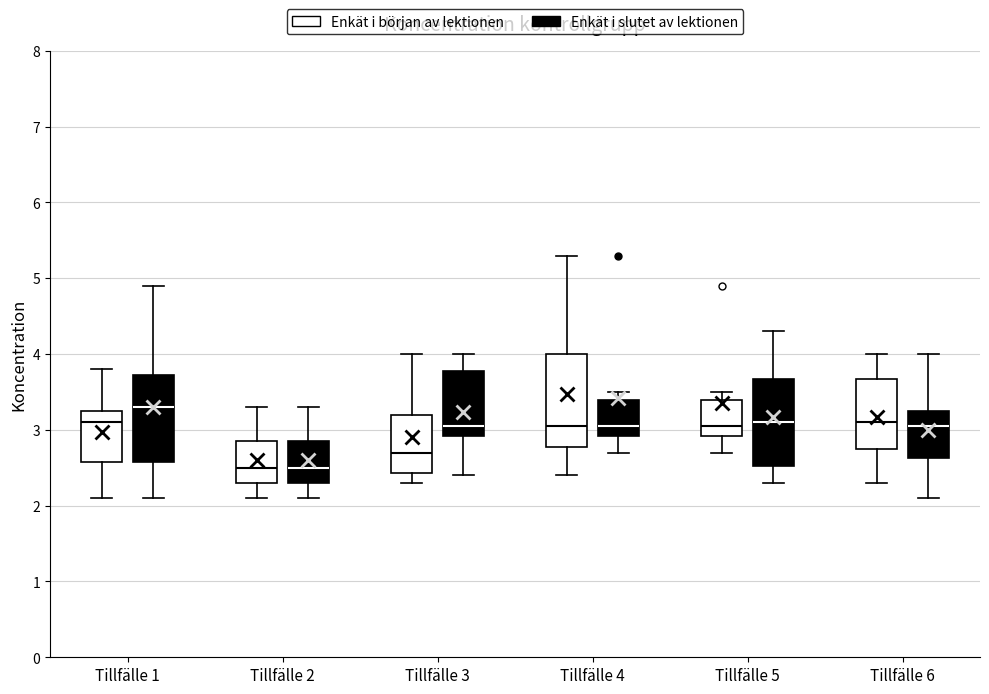

Reading left to right, read every box against the y-axis: the position of its median line, the range the box covers, and the ends of its whiskers. The values are not printed on the chart, so give them approximately, as read against the axis.

Tillfälle 1 (Enkät i början av lektionen): median 3.1, box 2.6 to 3.3, whiskers 2.1 to 3.8
Tillfälle 1 (Enkät i slutet av lektionen): median 3.3, box 2.6 to 3.7, whiskers 2.1 to 4.9
Tillfälle 2 (Enkät i början av lektionen): median 2.5, box 2.3 to 2.9, whiskers 2.1 to 3.3
Tillfälle 2 (Enkät i slutet av lektionen): median 2.5, box 2.3 to 2.9, whiskers 2.1 to 3.3
Tillfälle 3 (Enkät i början av lektionen): median 2.7, box 2.4 to 3.2, whiskers 2.3 to 4.0
Tillfälle 3 (Enkät i slutet av lektionen): median 3.1, box 2.9 to 3.8, whiskers 2.4 to 4.0
Tillfälle 4 (Enkät i början av lektionen): median 3.1, box 2.8 to 4.0, whiskers 2.4 to 5.3
Tillfälle 4 (Enkät i slutet av lektionen): median 3.1, box 2.9 to 3.4, whiskers 2.7 to 3.5
Tillfälle 5 (Enkät i början av lektionen): median 3.1, box 2.9 to 3.4, whiskers 2.7 to 3.5
Tillfälle 5 (Enkät i slutet av lektionen): median 3.1, box 2.5 to 3.7, whiskers 2.3 to 4.3
Tillfälle 6 (Enkät i början av lektionen): median 3.1, box 2.8 to 3.7, whiskers 2.3 to 4.0
Tillfälle 6 (Enkät i slutet av lektionen): median 3.1, box 2.6 to 3.3, whiskers 2.1 to 4.0